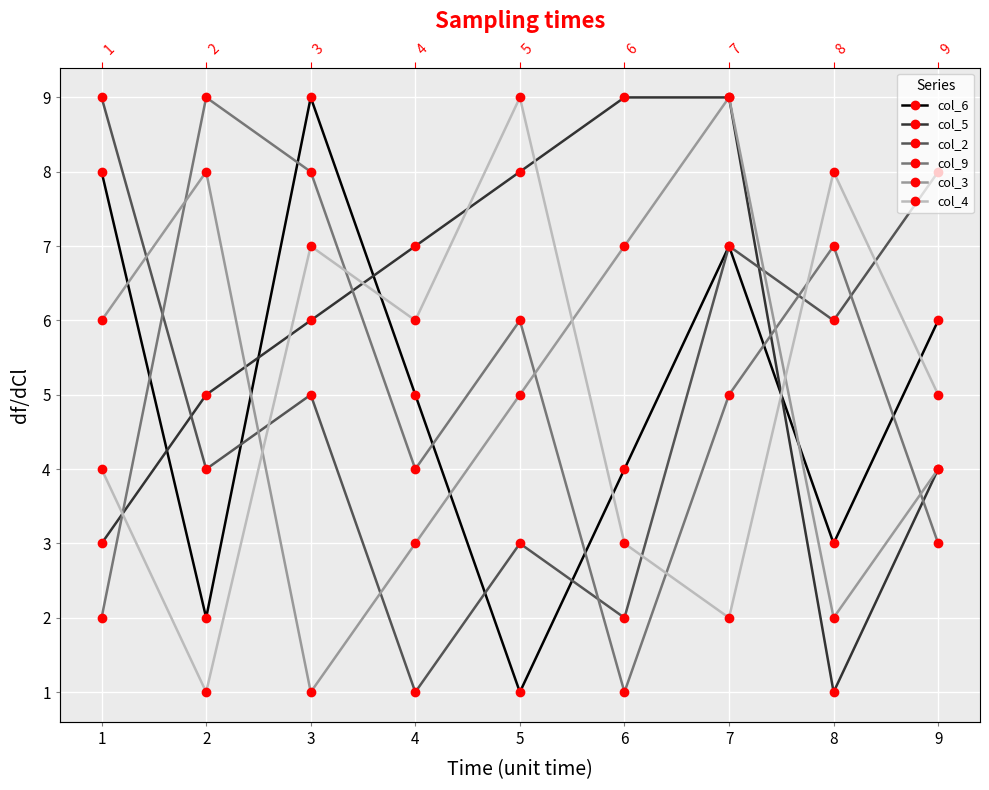

Which series has the largest total across all categories?

col_5